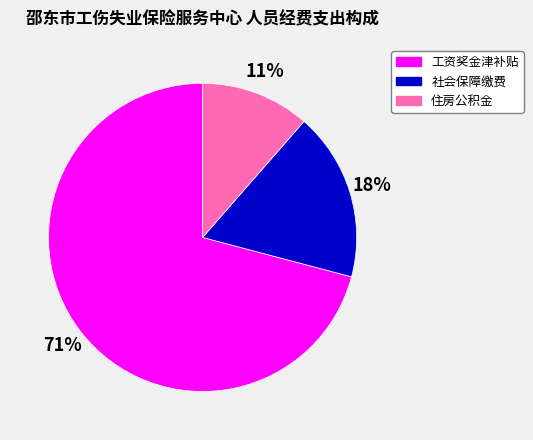

The 工资奖金津补贴 slice represents 71% of the pie. True or false?

True